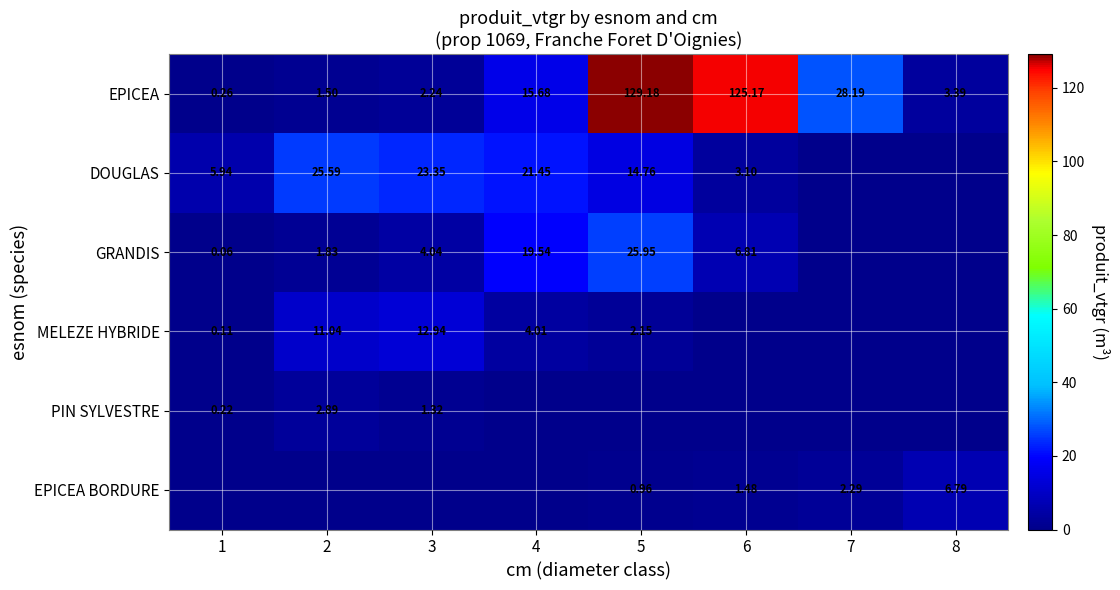

What is the greatest value displayed?

129.2